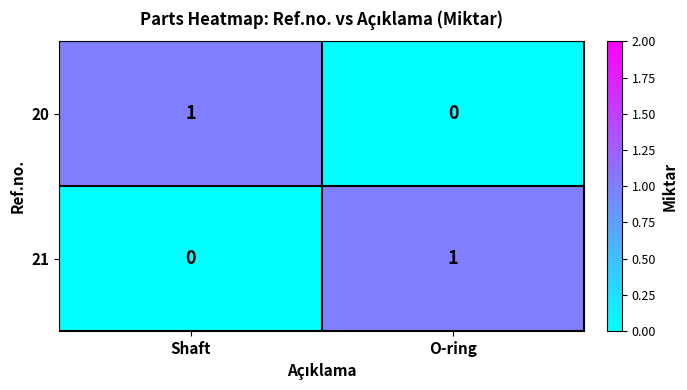

What is the maximum value shown in the chart?

1